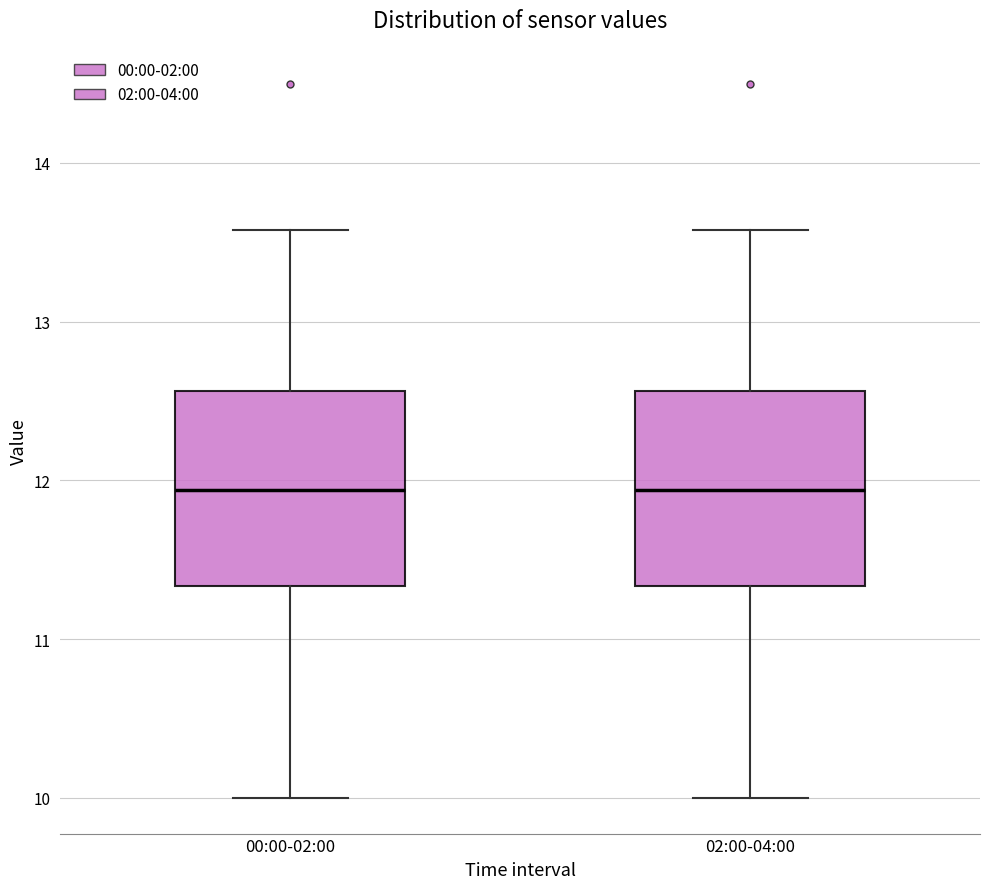

Reading left to right, read every box against the y-axis: the position of its median line, the range the box covers, and the ends of its whiskers. The values are not printed on the chart, so give them approximately, as read against the axis.

00:00-02:00: median 11.9, box 11.3 to 12.6, whiskers 10.0 to 13.6
02:00-04:00: median 11.9, box 11.3 to 12.6, whiskers 10.0 to 13.6